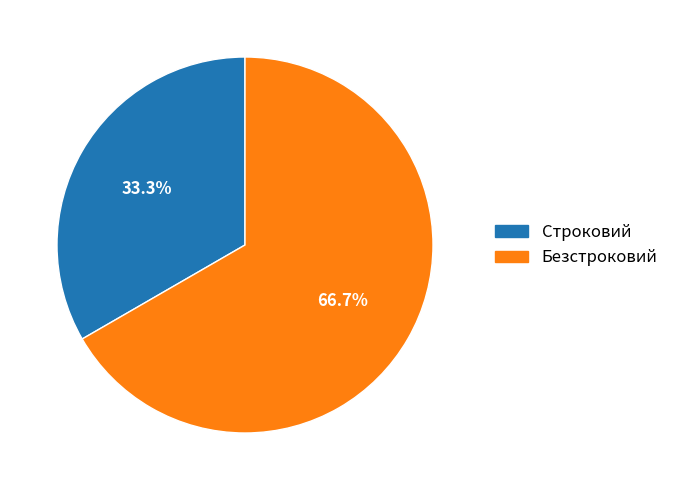

To the nearest percent, what portion does Строковий represent?

33%